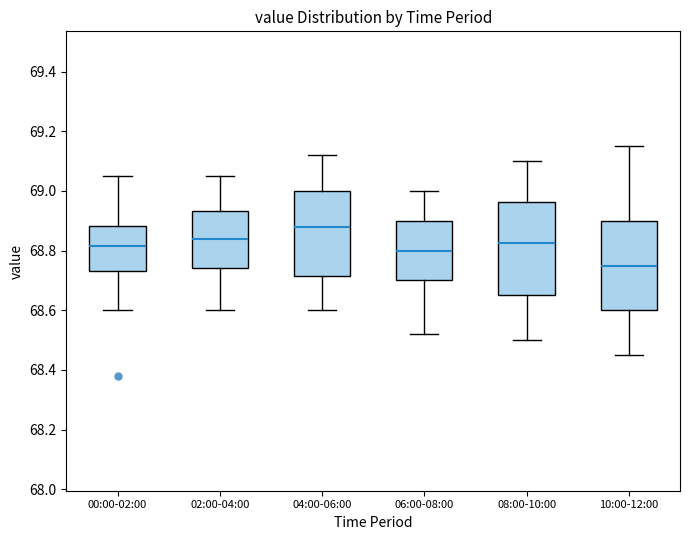

Where is the upper edge of the box for 00:00-02:00 on the y-axis? The values are not printed on the chart, so give them approximately, as read against the axis.

68.88